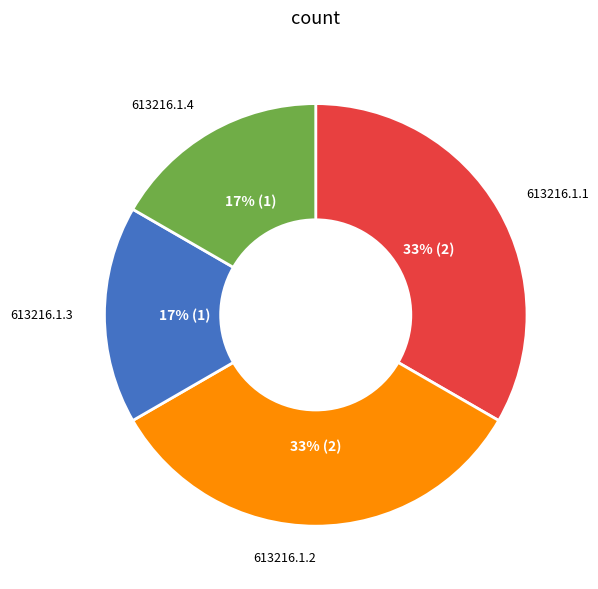

Is it true that 613216.1.2 is 33% of the pie?

True